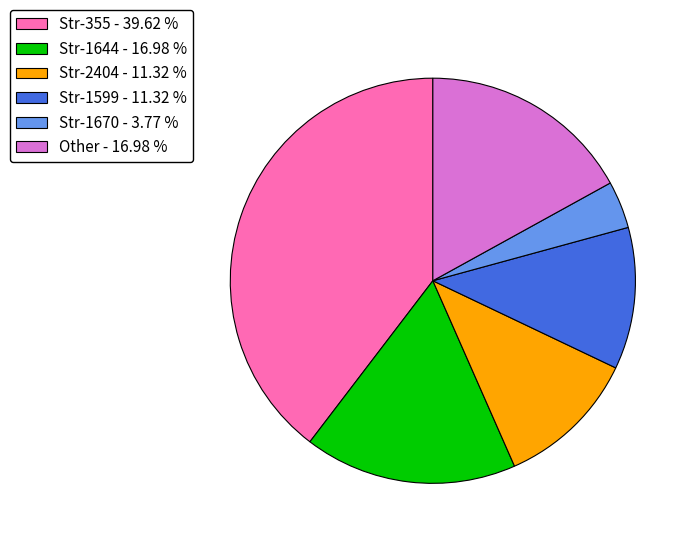

Do Str-1644 - 16.98 % and Str-1599 - 11.32 % together represent more than half of the pie?

No